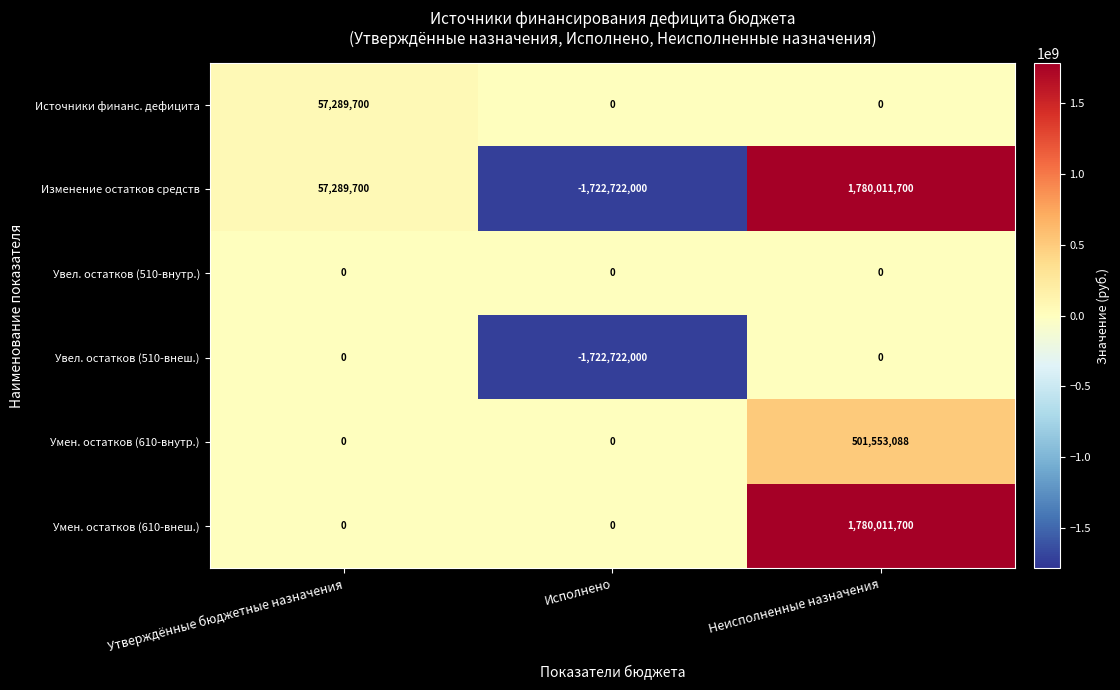

How many data points does each series have?

3